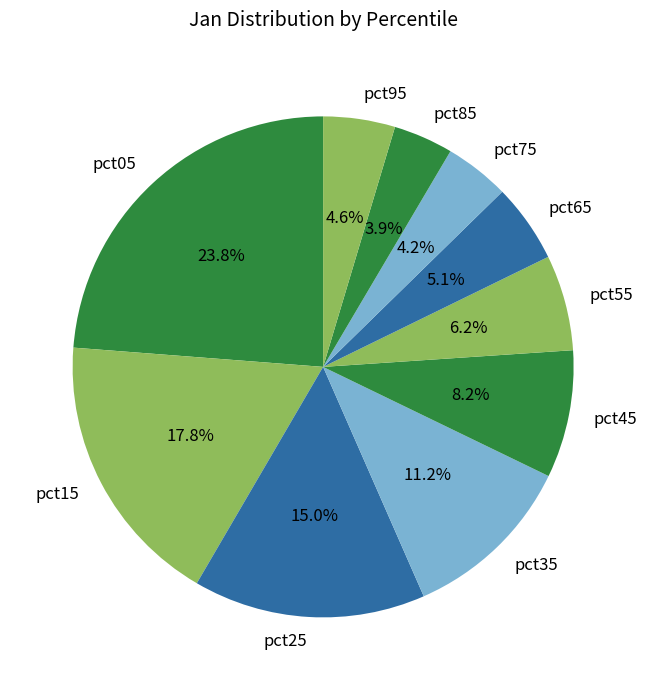

To the nearest percent, what is the combined percentage of pct45 and pct15?

26%